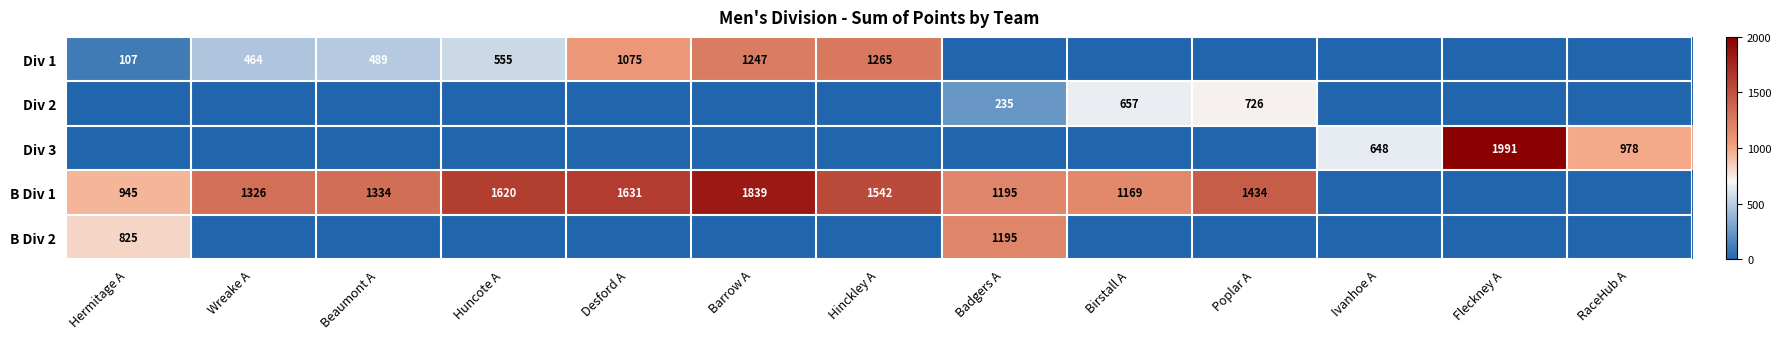

Between Barrow A and Badgers A, which is larger?

Barrow A